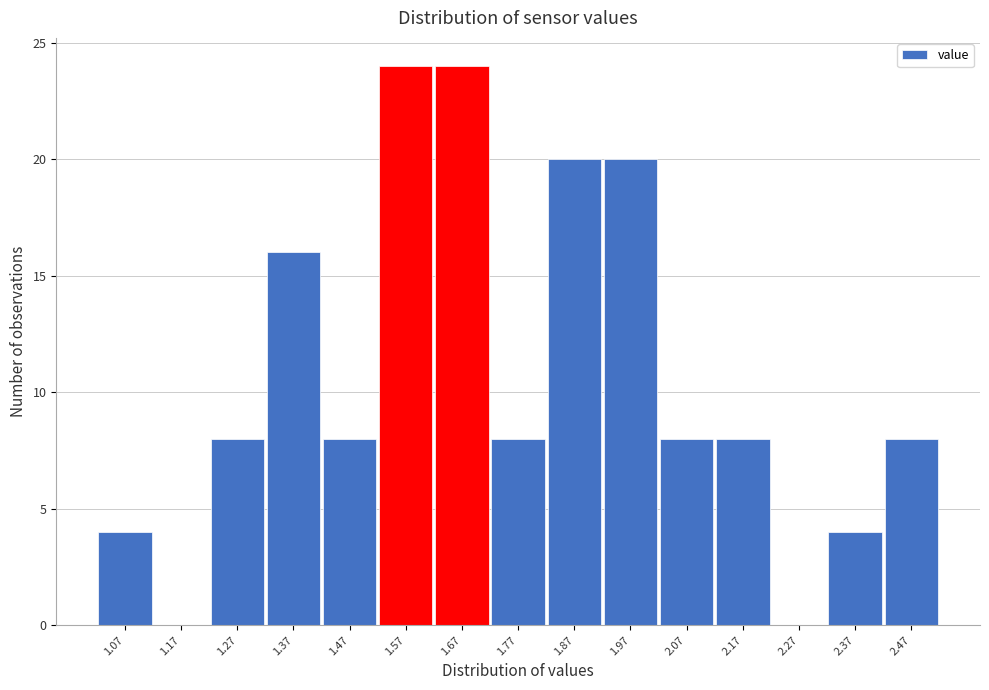

Reading left to right, what are all the values shown in this chart?

1.07=4	1.17=0	1.27=8	1.37=16	1.47=8	1.57=24	1.67=24	1.77=8	1.87=20	1.97=20	2.07=8	2.17=8	2.27=0	2.37=4	2.47=8